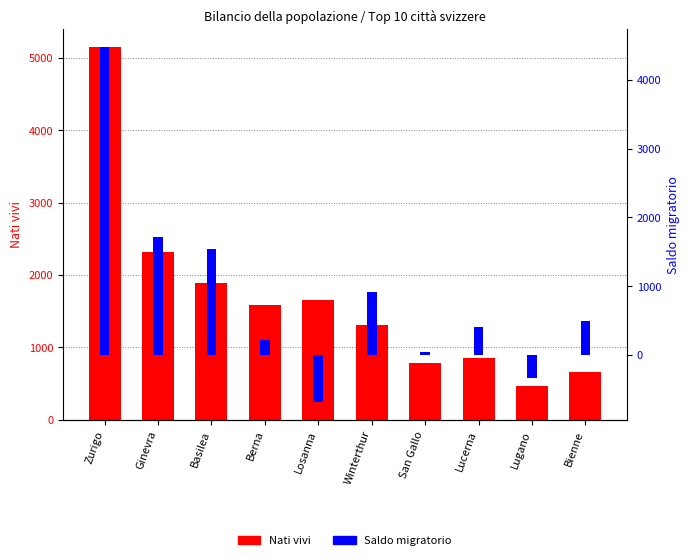

True or false: Nati vivi has a value of 1882 at Basilea.

True